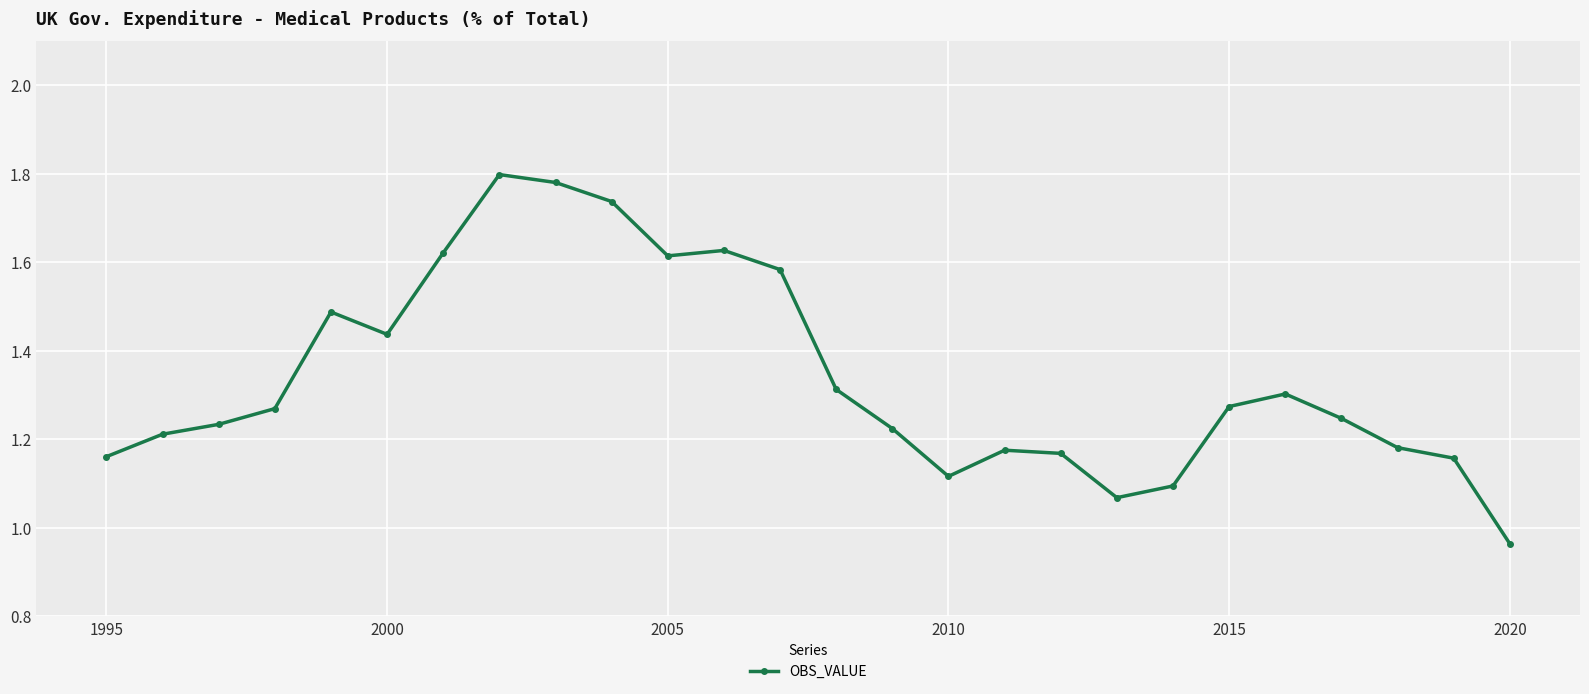

What is the difference between the maximum and minimum values?

0.8